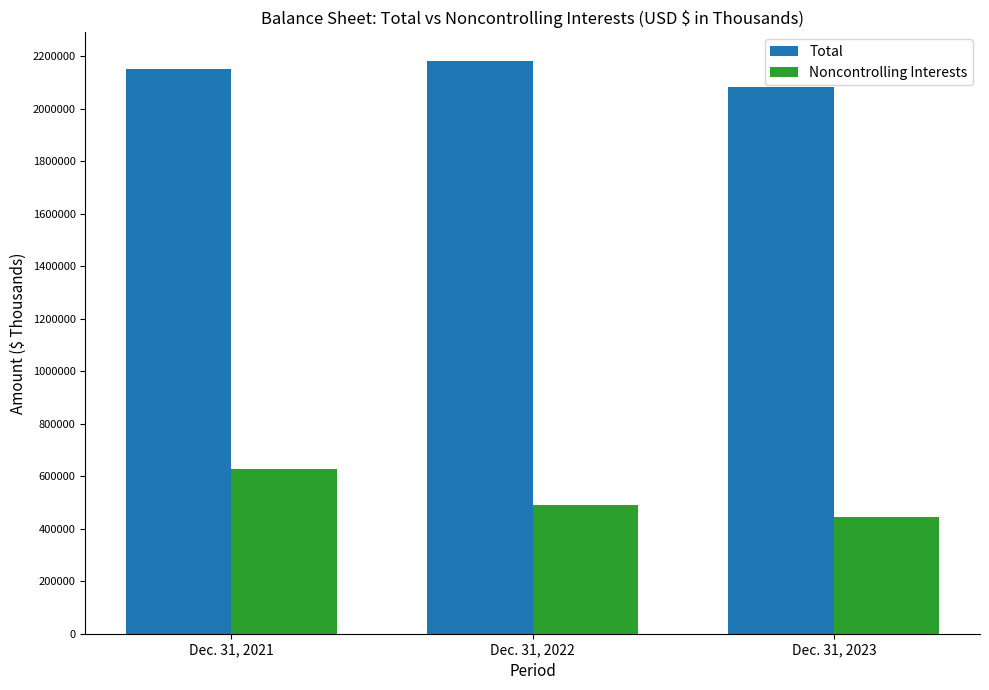

Reading right to left, list all the values displayed in this chart.

Total: Dec. 31, 2023=2083217	Dec. 31, 2022=2181196	Dec. 31, 2021=2149935
Noncontrolling Interests: Dec. 31, 2023=446300	Dec. 31, 2022=489364	Dec. 31, 2021=628322